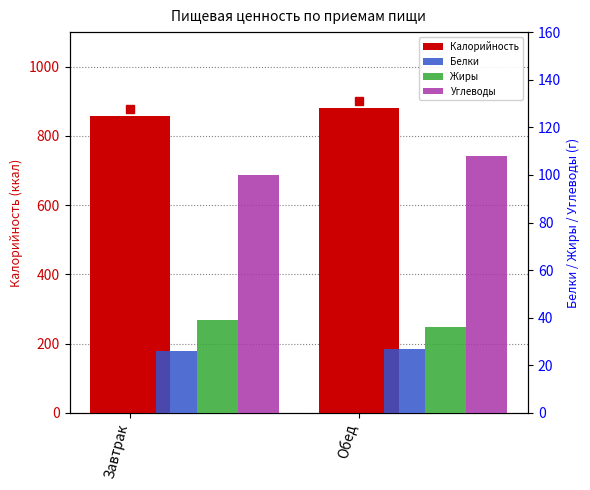

At which category is the sum across all series the highest?

Обед